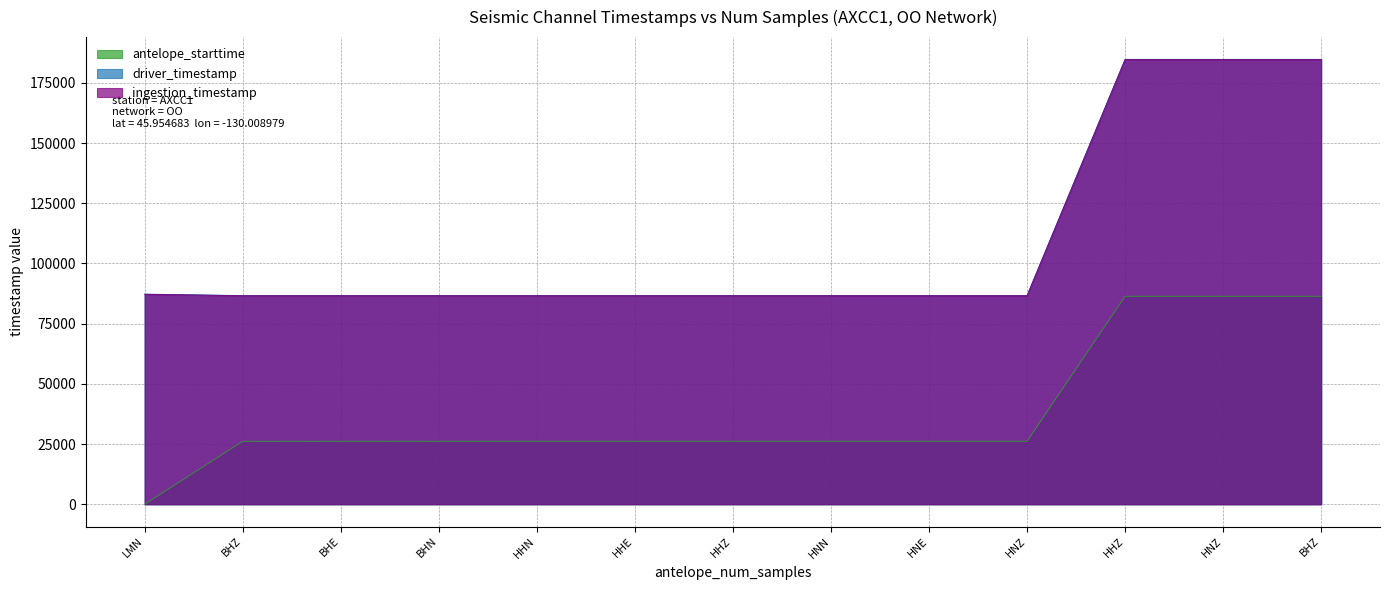

What are all the series names shown in the legend?

antelope_starttime, driver_timestamp, ingestion_timestamp